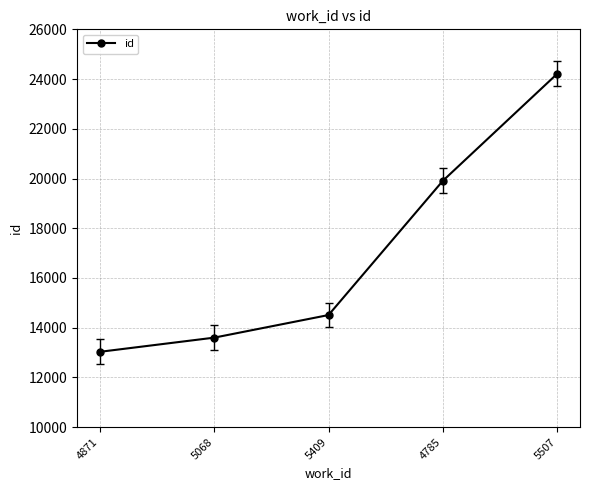

What is the label of the 1st point from the right?

5507